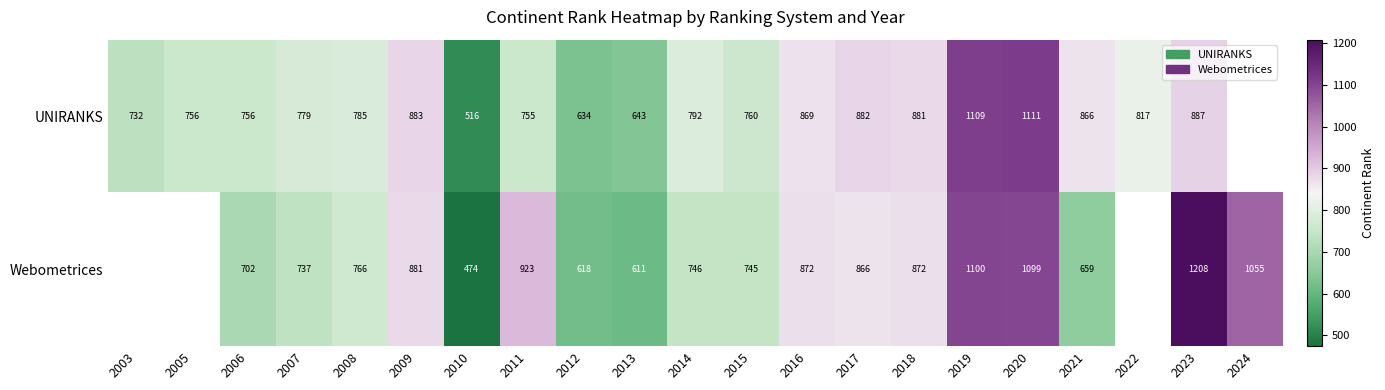

Which label corresponds to the smallest value in the chart?

2010